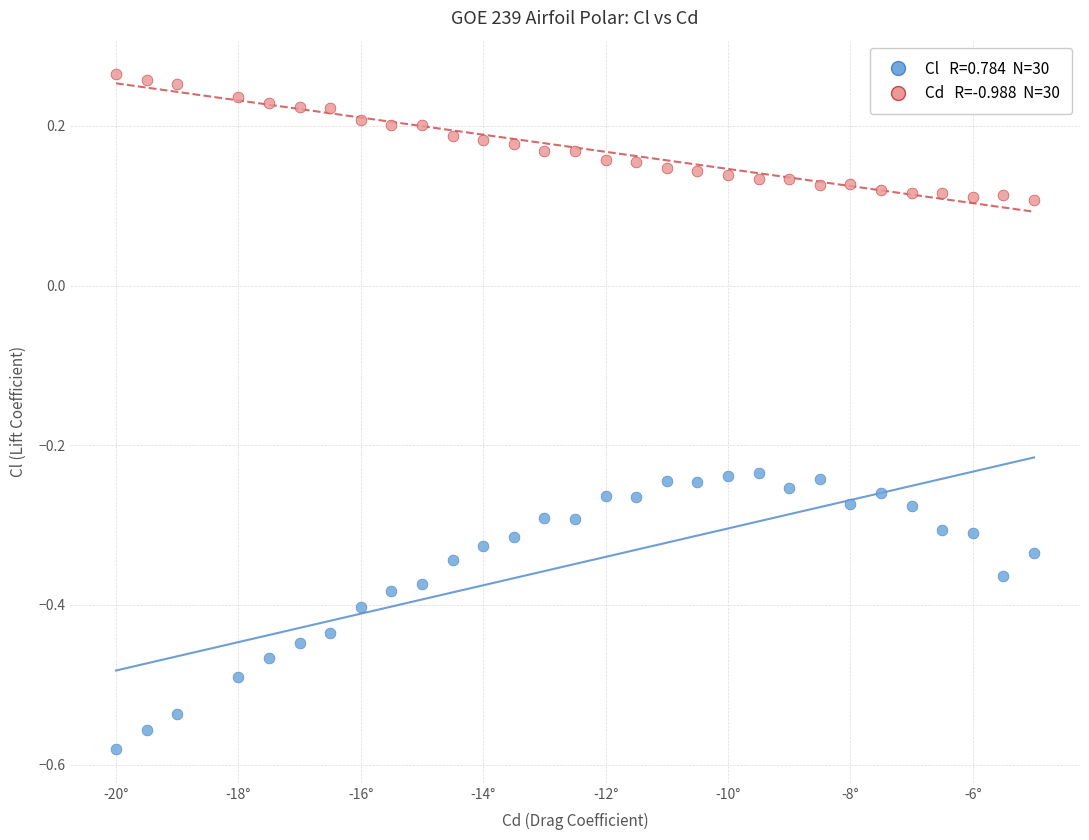

Across all data points, what is the range of Y values (max minus min)?

0.8